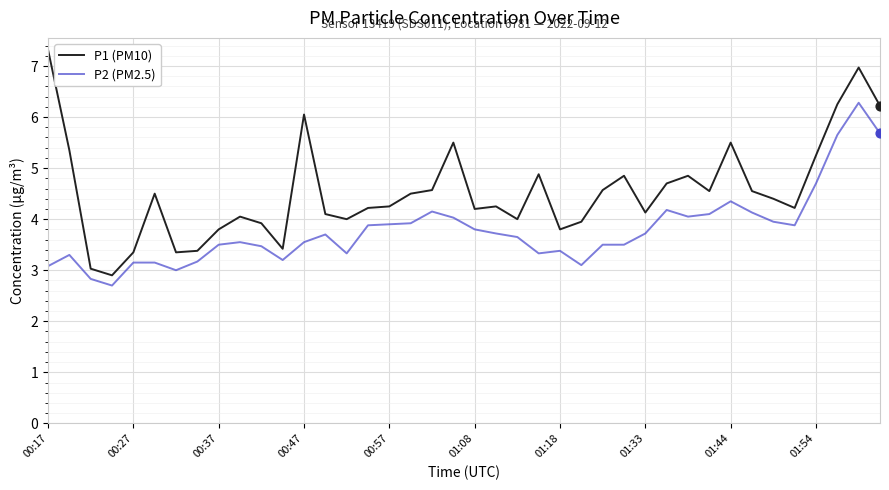

Which series has the largest total across all categories?

P1 (PM10)